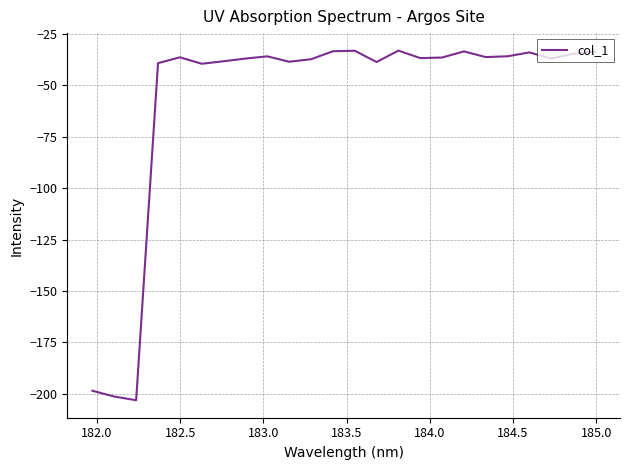

What is the difference between the maximum and minimum values?

170.0